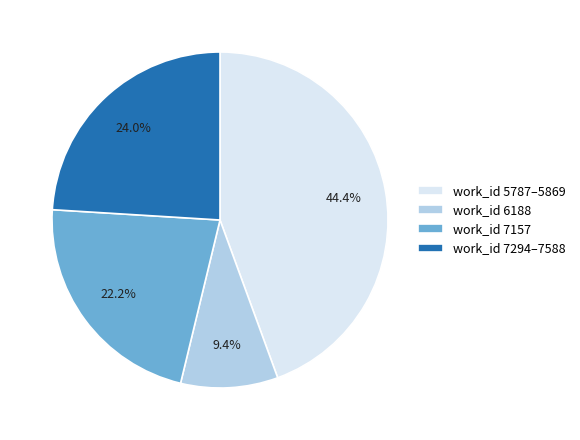

Between work_id 7294–7588 and work_id 6188, which is larger?

work_id 7294–7588